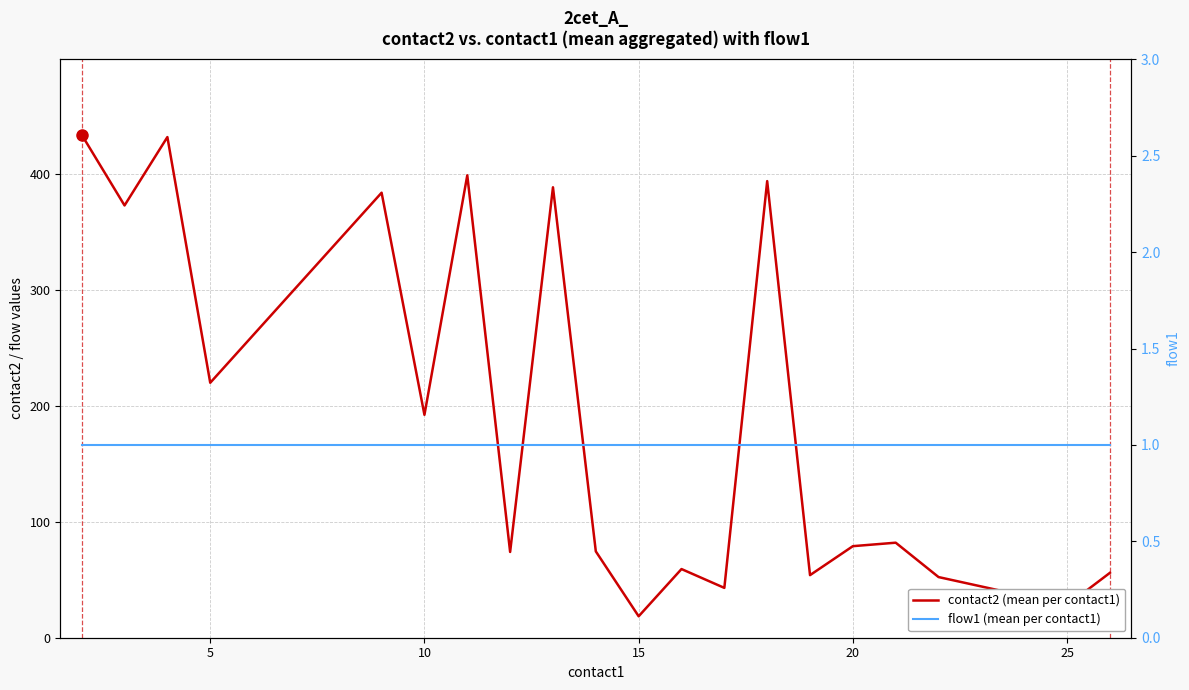

What is the maximum value for flow1 (mean per contact1)?

1.0